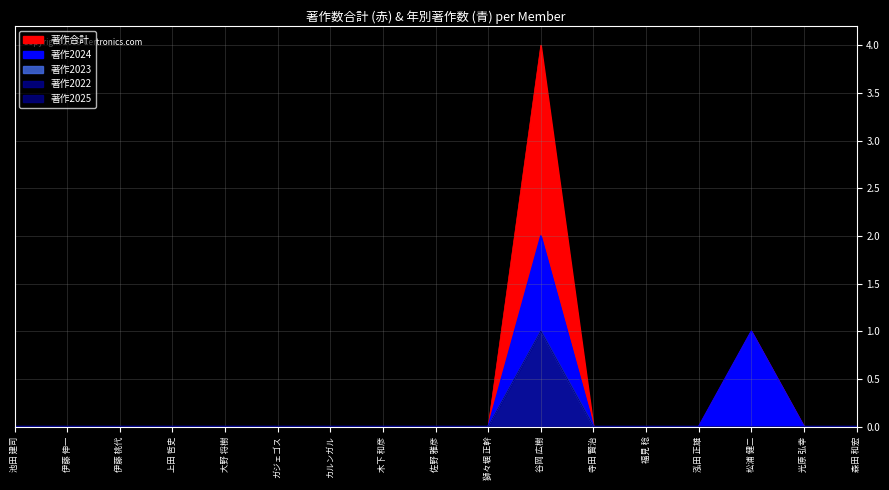

How many values in the 著作2023 series exceed 0?

1